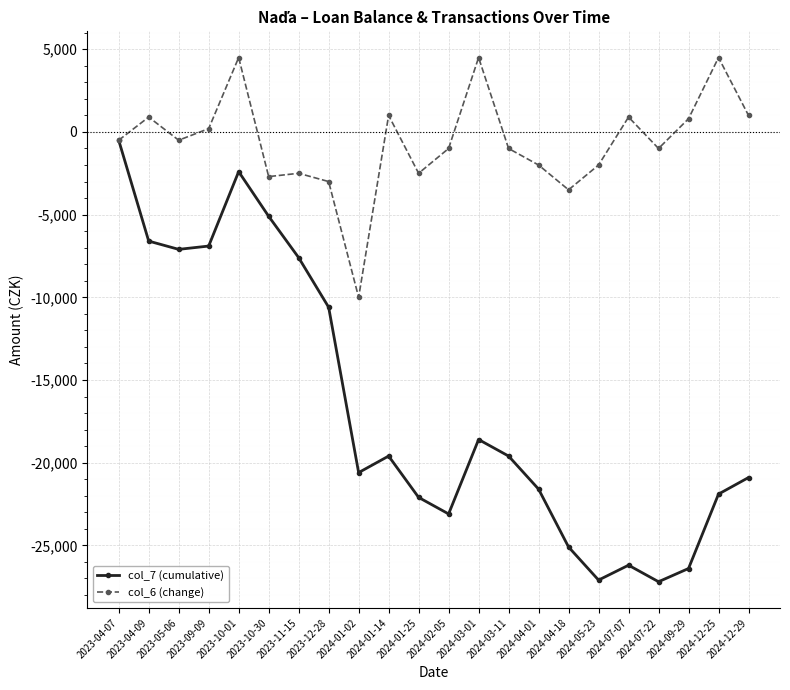

At which label does col_7 (cumulative) first exceed -19600?

2023-04-07